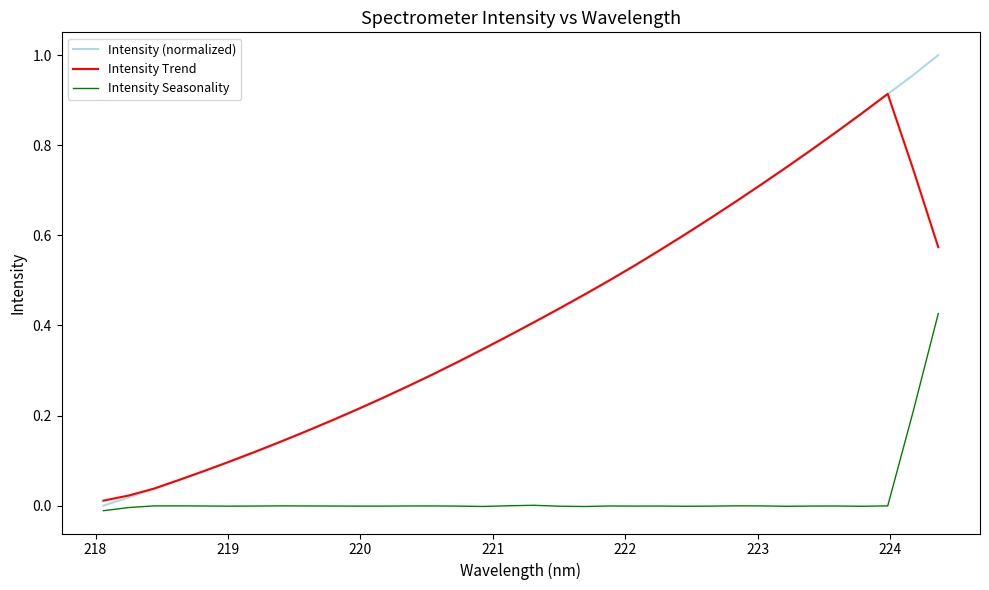

Which series has the largest range (max minus min)?

Intensity (normalized)